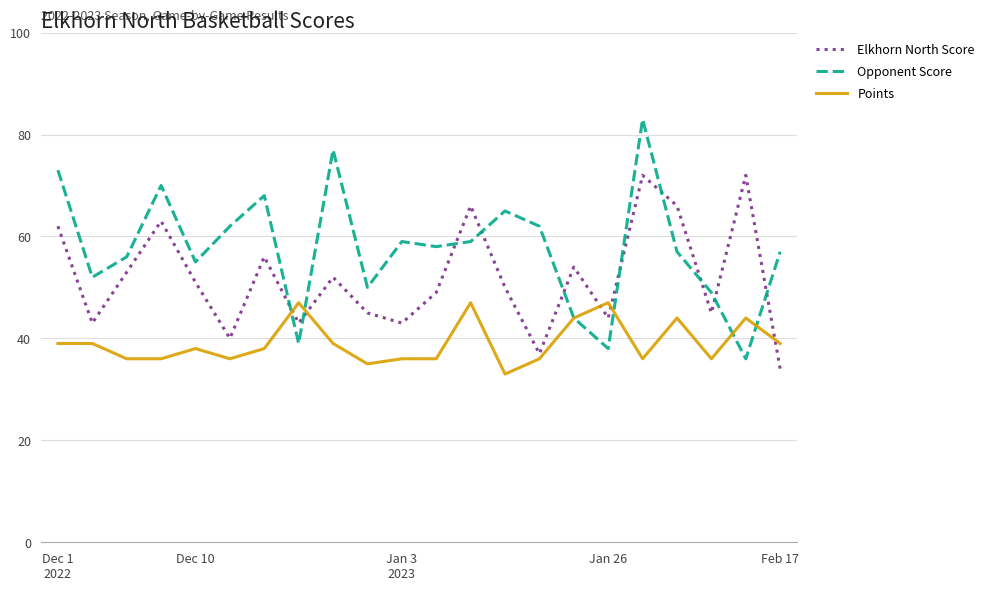

Which series has the widest spread of values?

Opponent Score